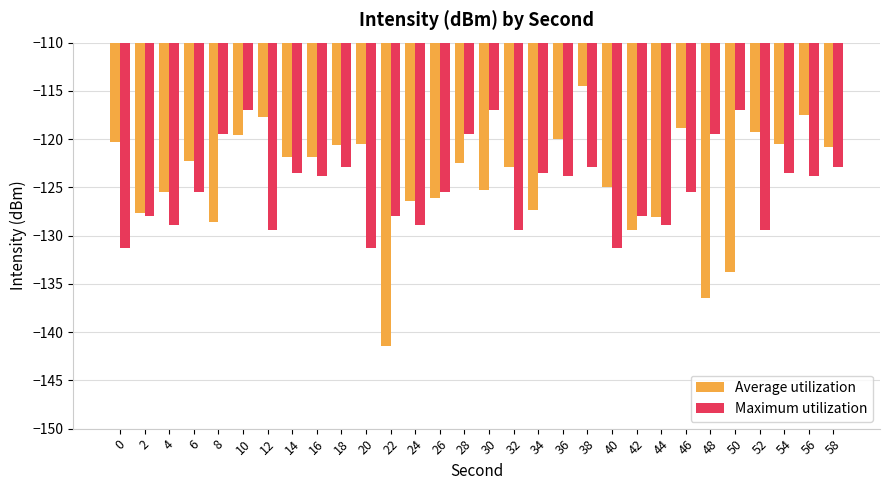

At 22, list the series in order from largest to smallest.

Maximum utilization, Average utilization